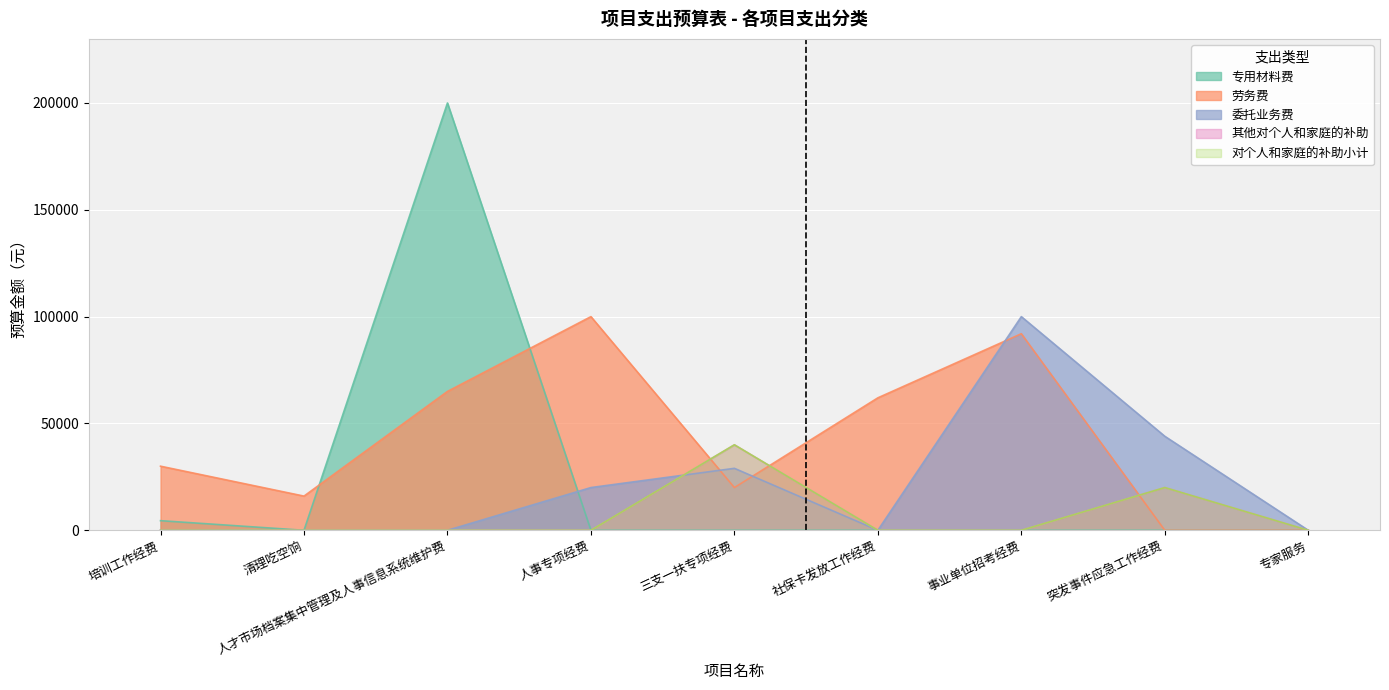

What are all the series names shown in the legend?

专用材料费, 劳务费, 委托业务费, 其他对个人和家庭的补助, 对个人和家庭的补助小计